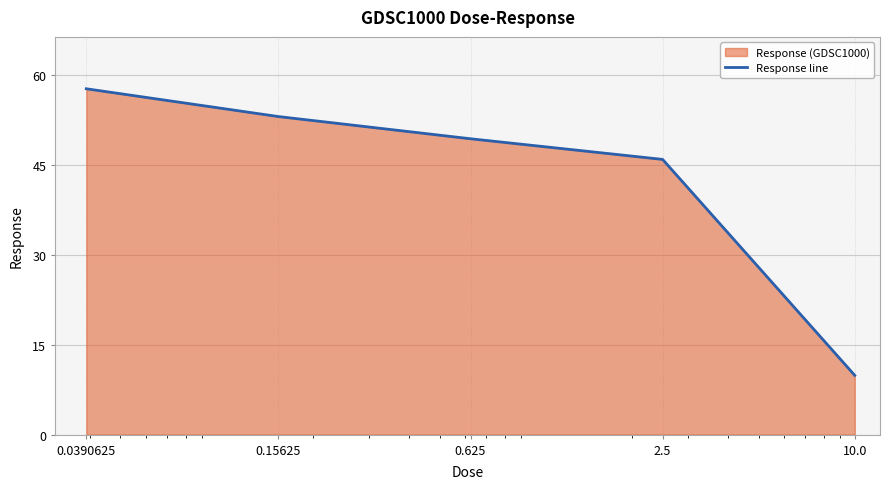

What position from the right is 0.0390625?

5